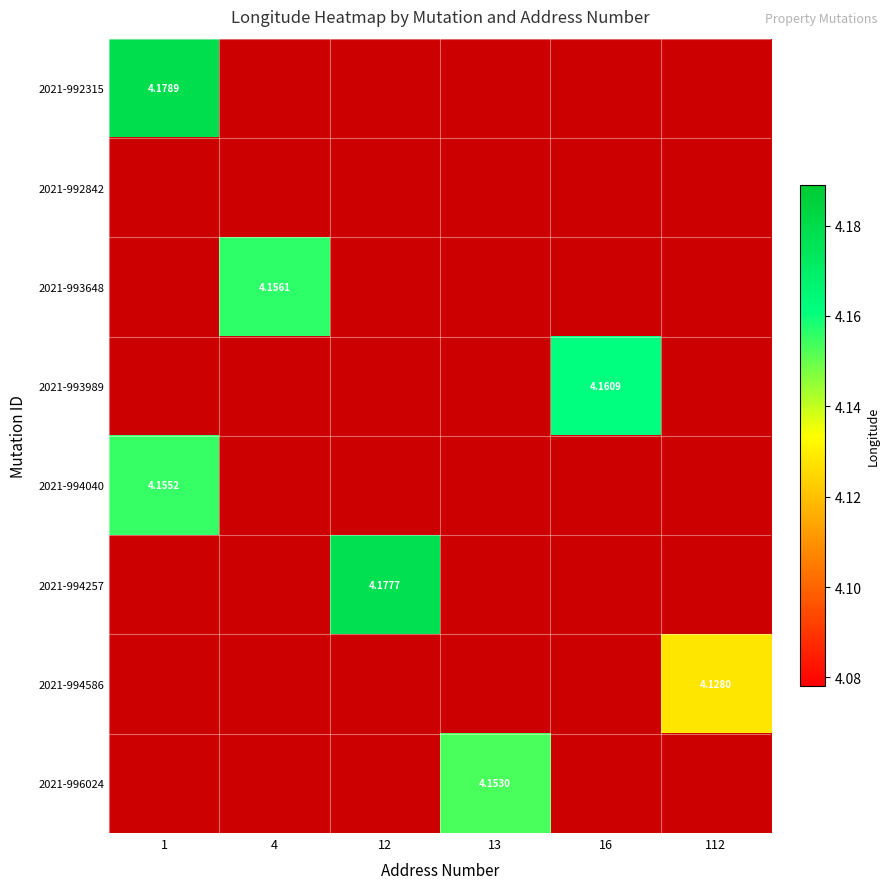

Count the number of categories in the chart.

6